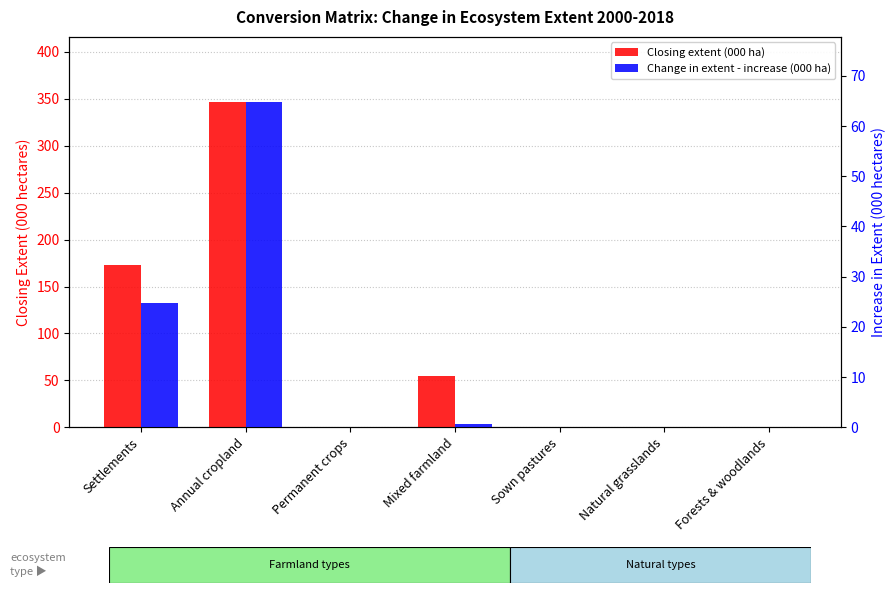

What is the sum of the Closing extent (000 ha) values at Annual cropland and Forests & woodlands?

346.7